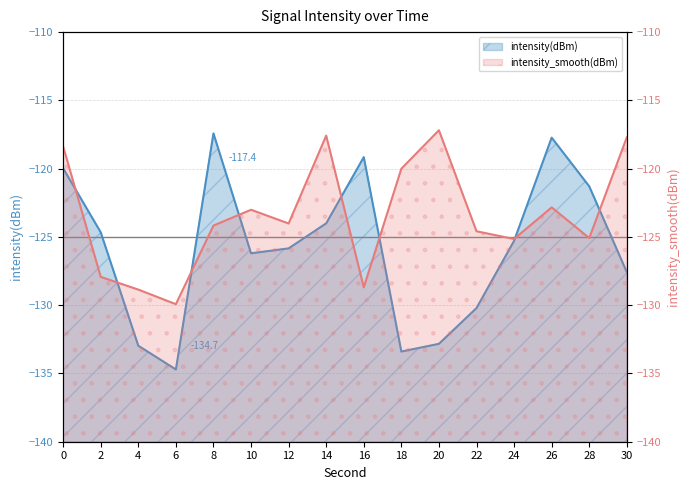

The value of intensity_smooth at 22 is -124.6. True or false?

True